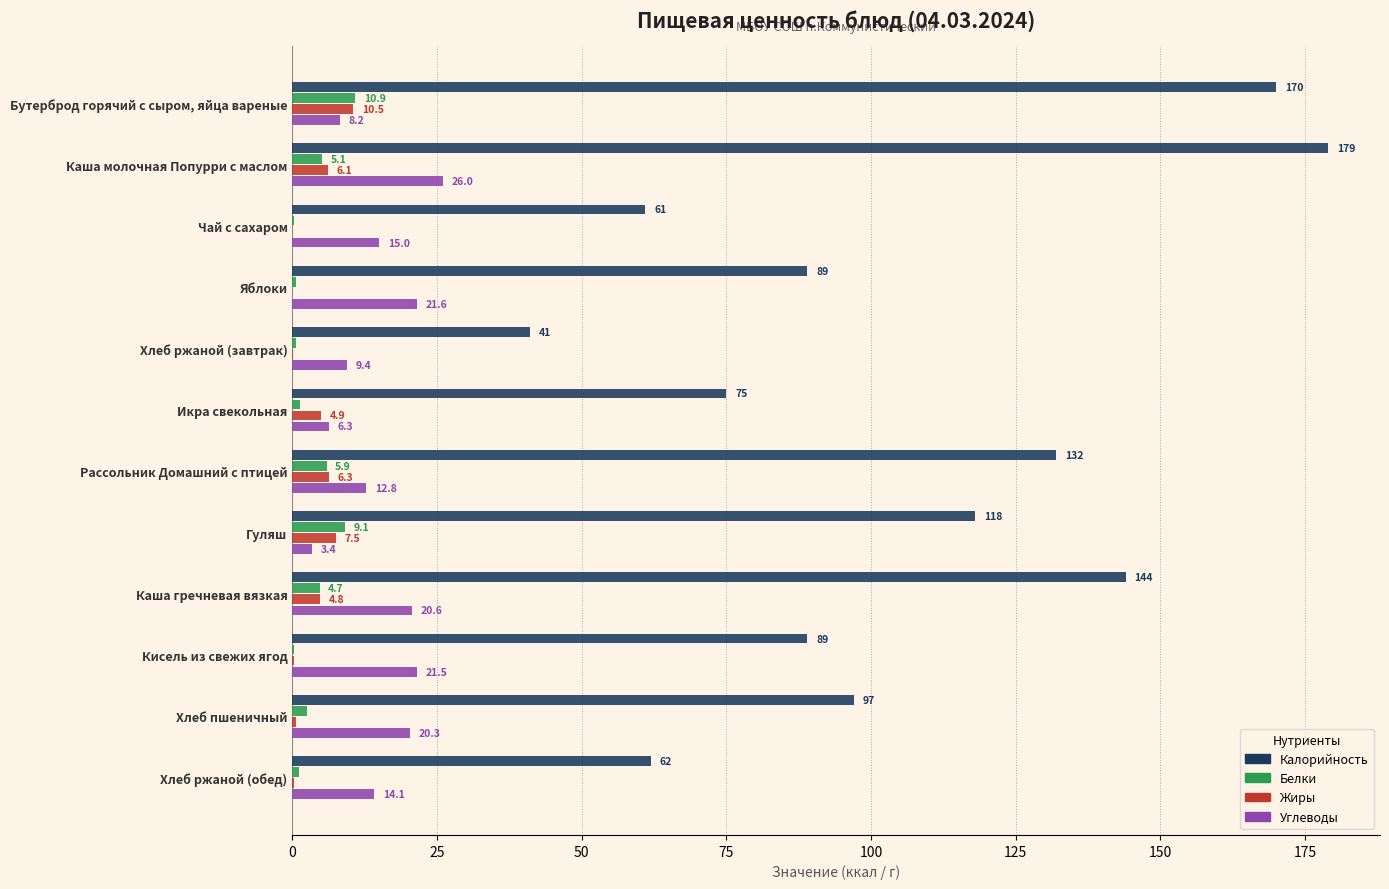

Between Каша молочная Попурри с маслом and Хлеб ржаной (обед), which series saw the biggest shift?

Калорийность